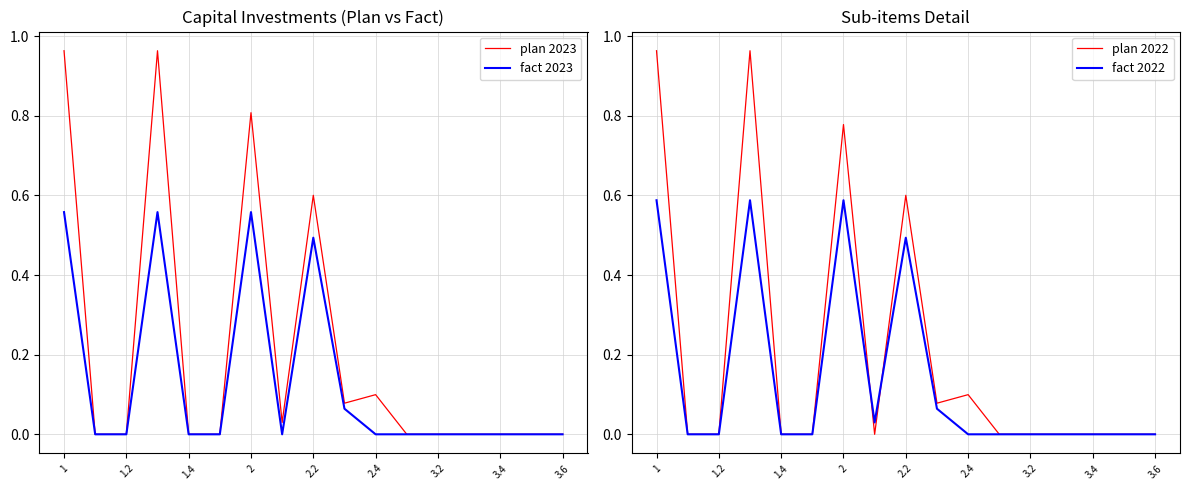

The value of plan 2023 at 1 is 0.7. True or false?

False